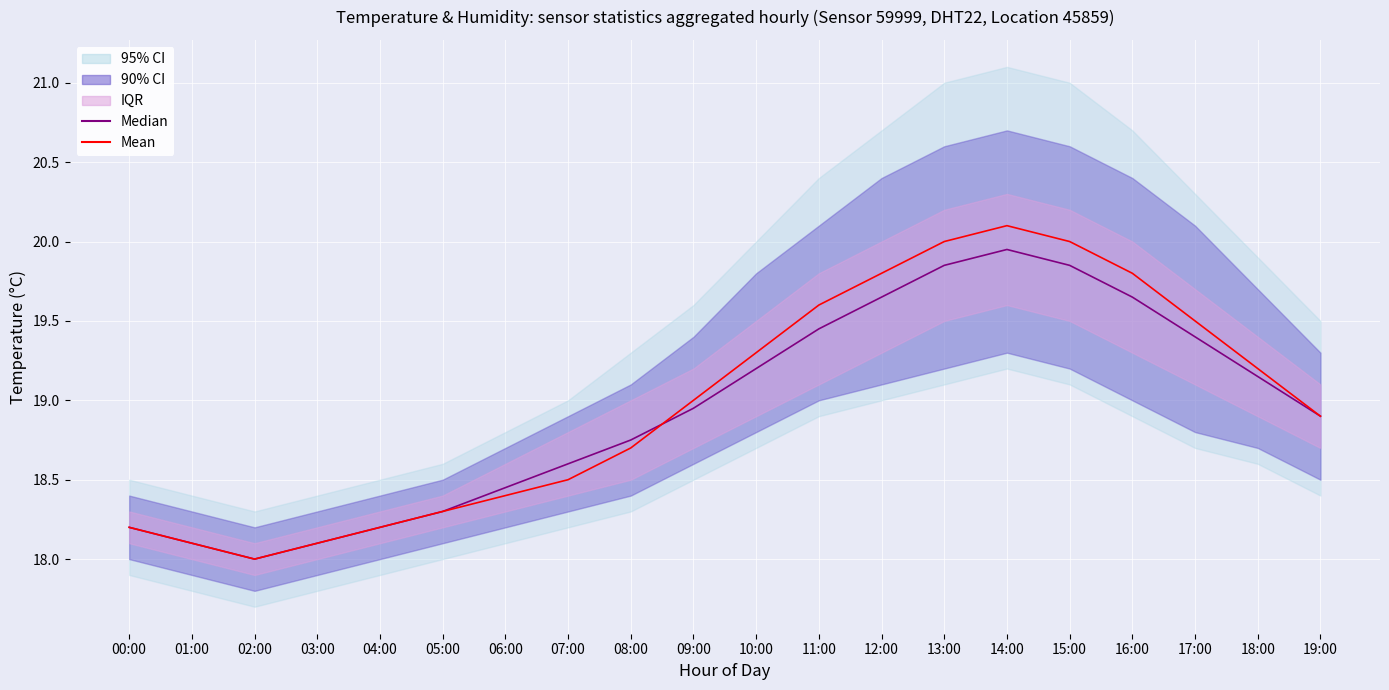

What is the spread (max minus min) of values at 14:00?

0.2